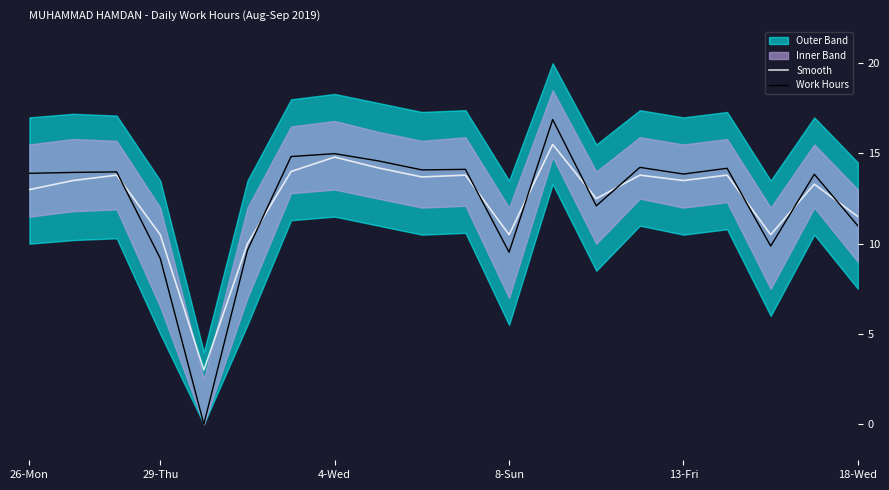

The value of Smooth at 18-Wed is 18.2. True or false?

False